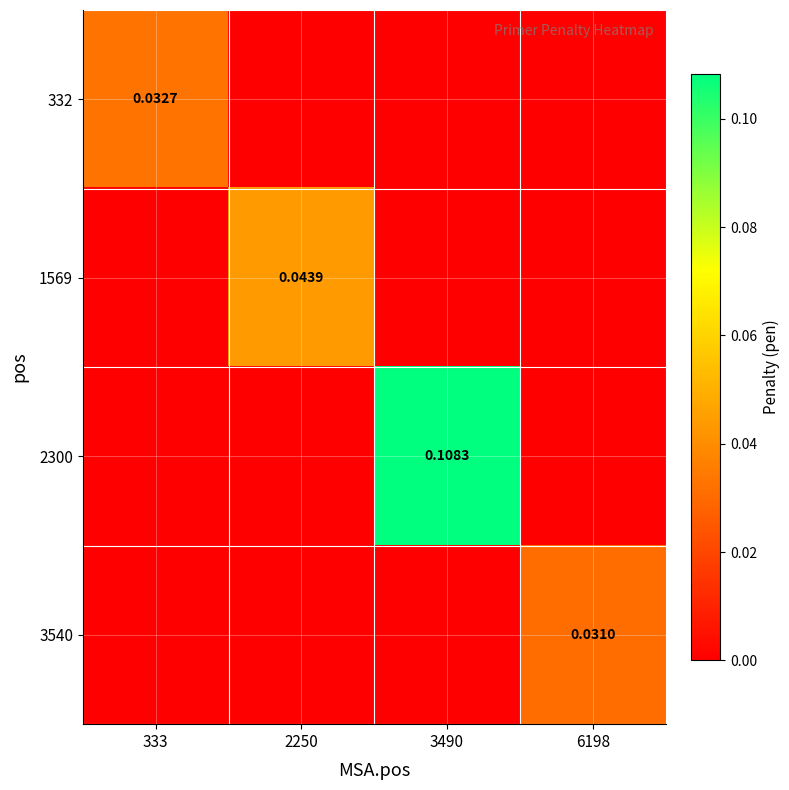

At how many categories does at least one series exceed 0?

4